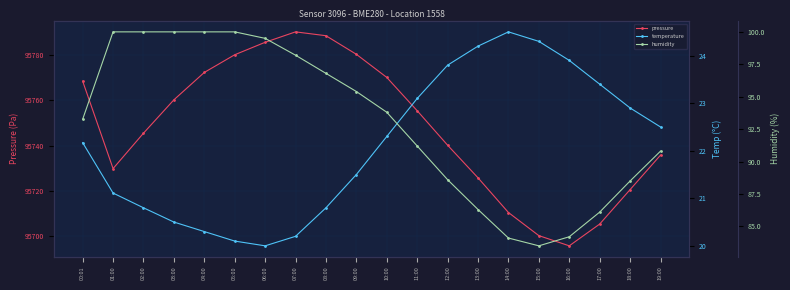

True or false: humidity and pressure intersect in this chart.

False